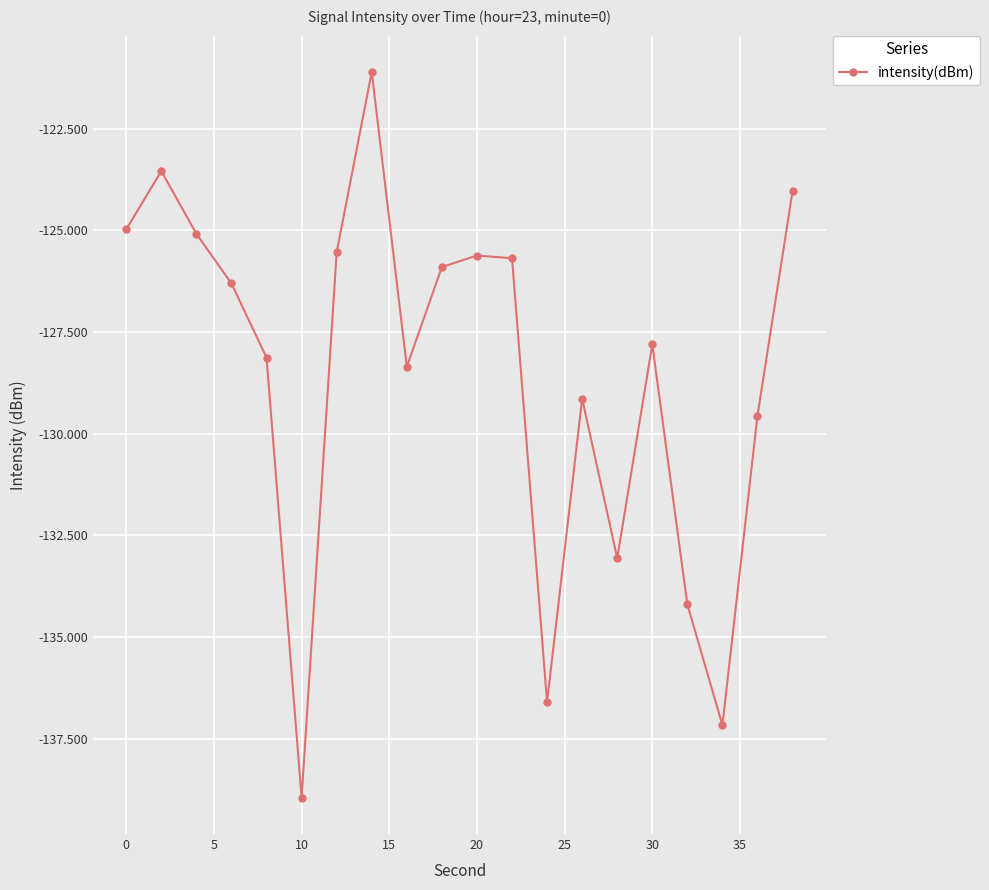

What is the greatest value displayed?

-121.1